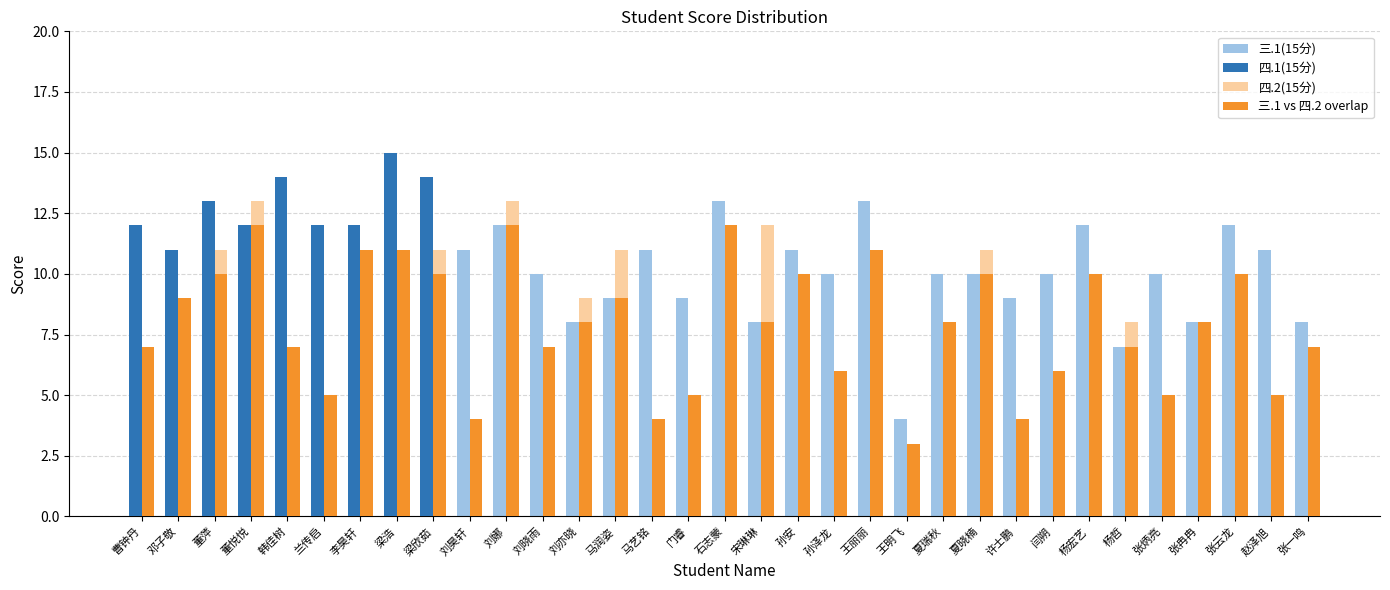

What is the greatest value displayed?

15